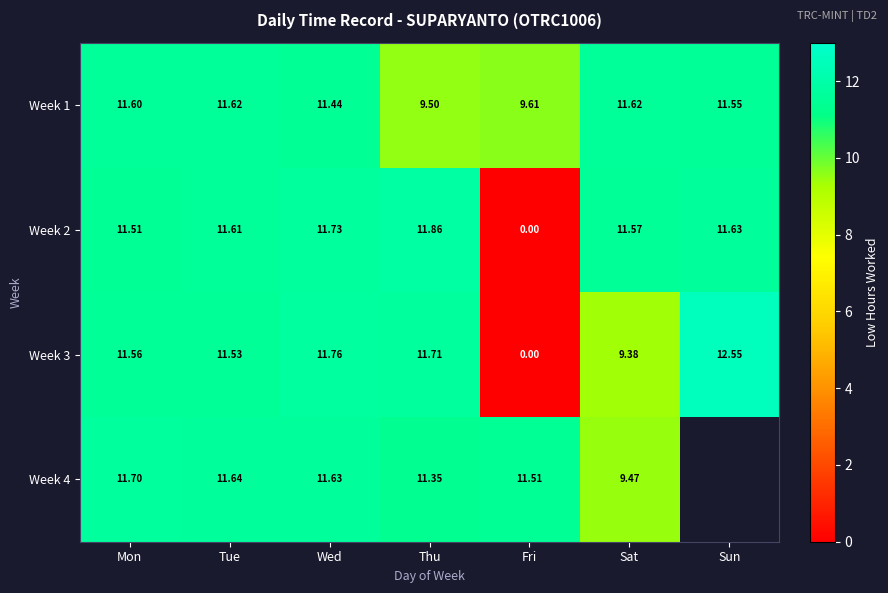

What is the difference between the maximum and second lowest values in the Week 3 series?

3.2